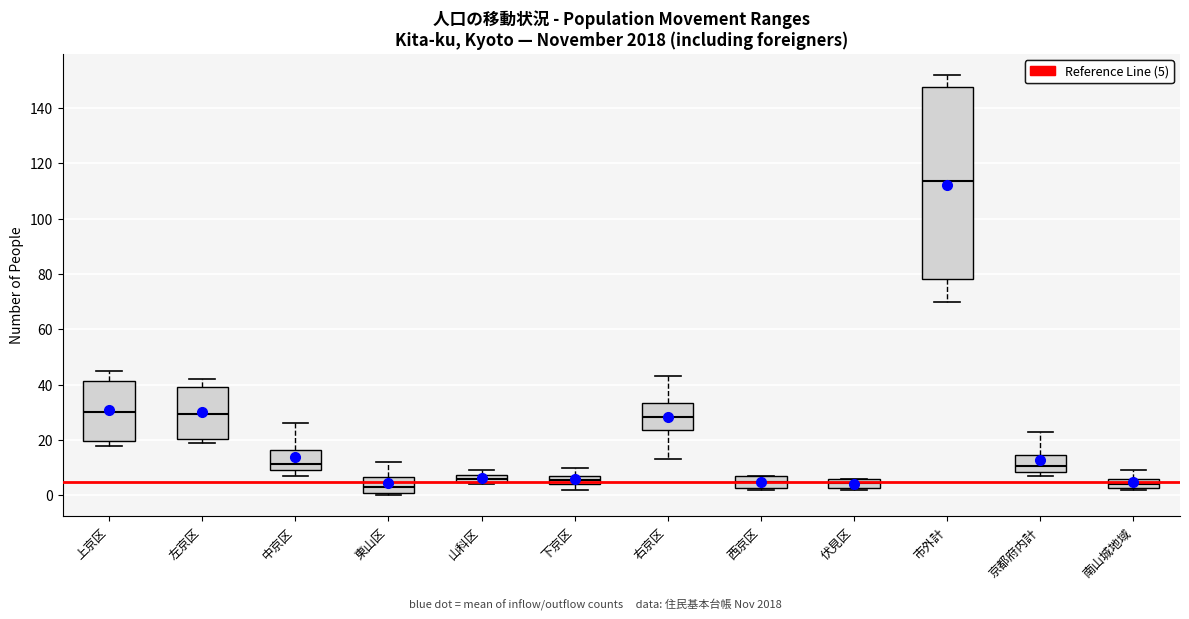

Where is the lower edge of the box for 中京区 on the y-axis? The values are not printed on the chart, so give them approximately, as read against the axis.

10